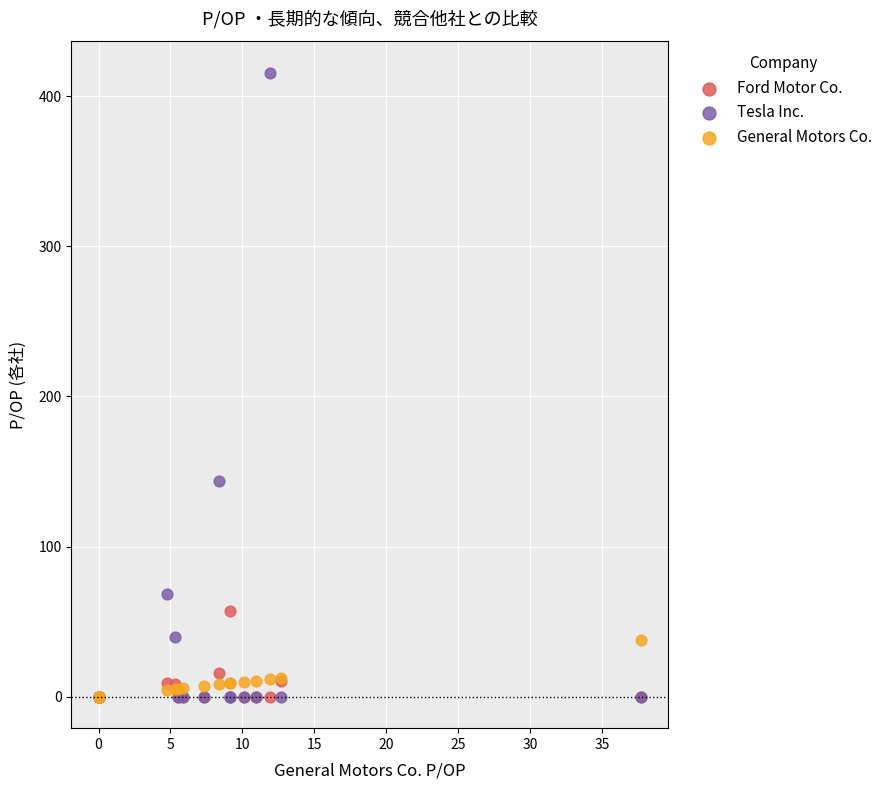

Across all series, what Y value is closest to 207?

143.8